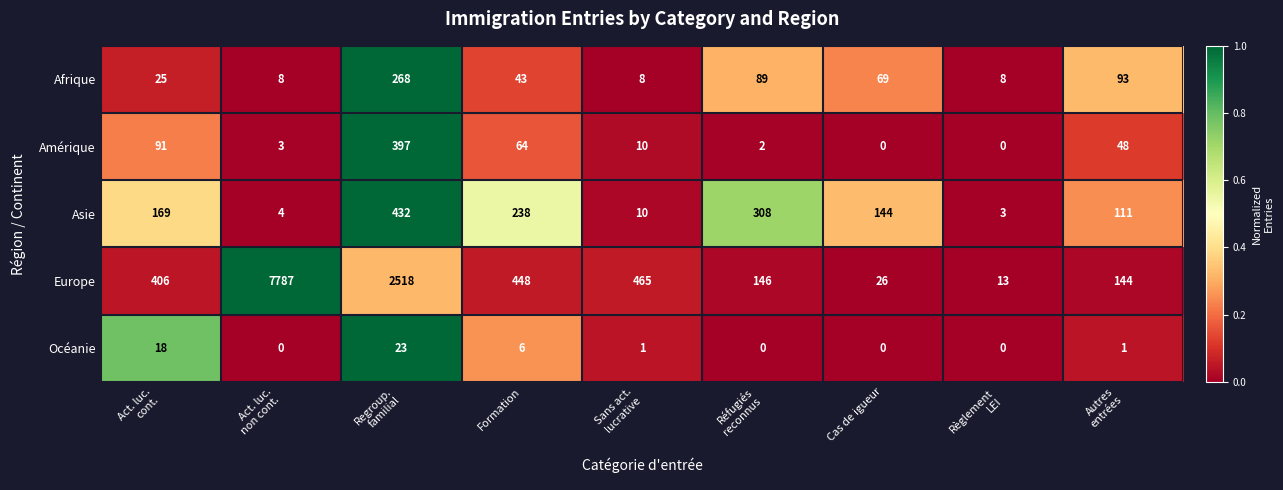

Which series has the largest total across all categories?

Europe